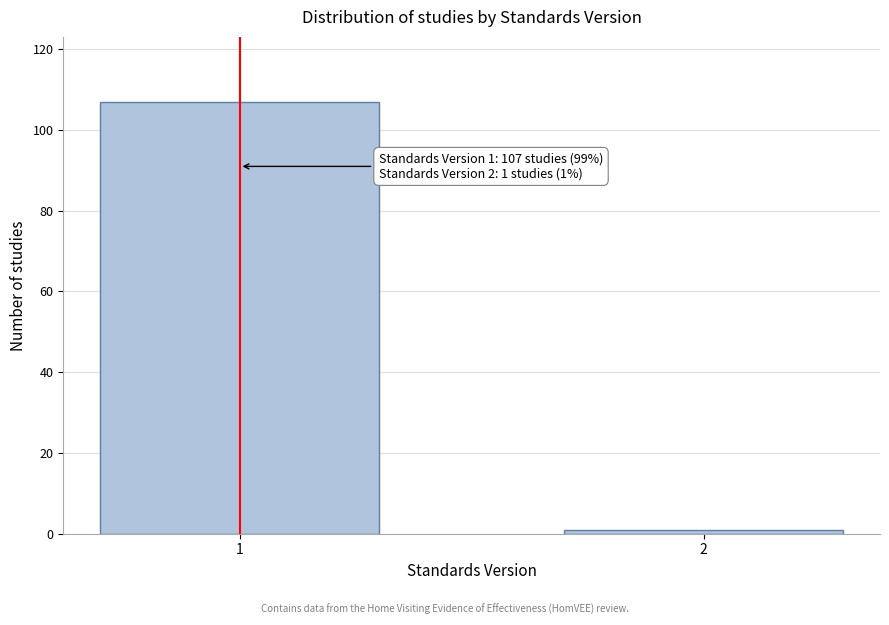

Reading left to right, extract all data points from this chart.

107	1